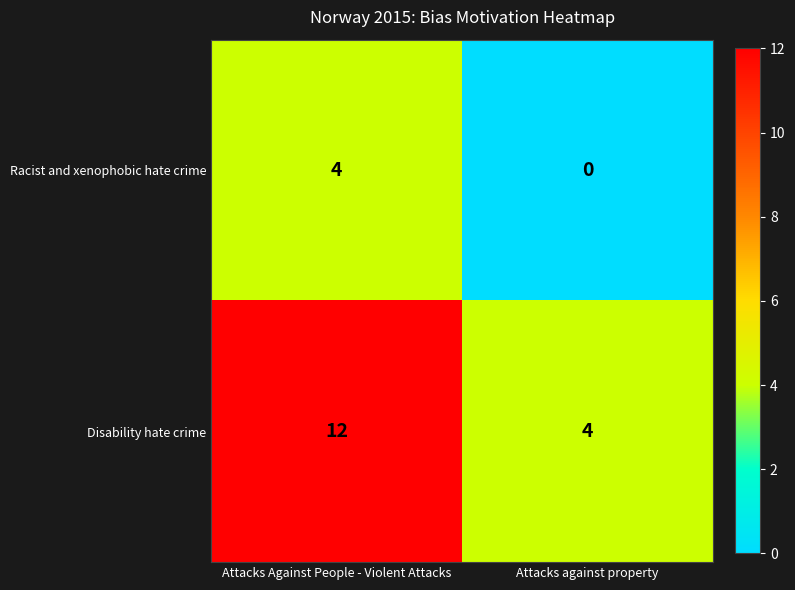

What is the difference between the Racist and xenophobic hate crime values at Attacks against property and Attacks Against People - Violent Attacks?

4